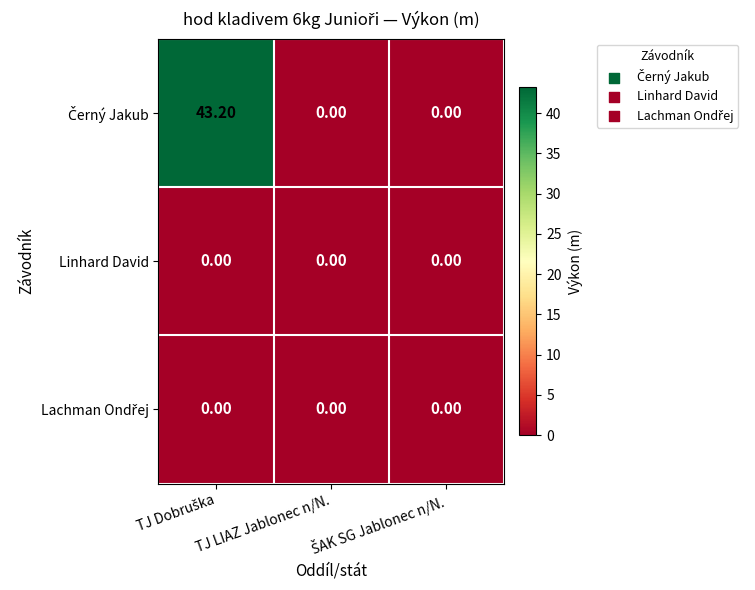

At how many categories does at least one series exceed 40?

1